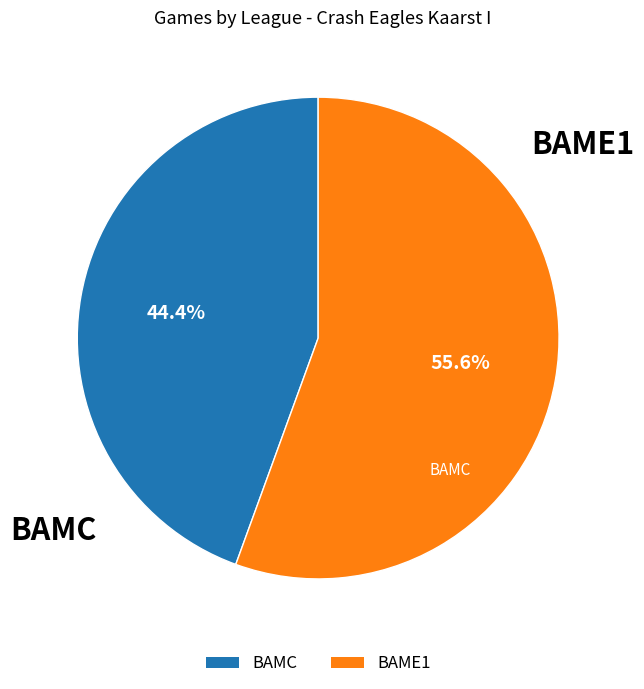

What is the largest slice in the pie chart?

BAME1